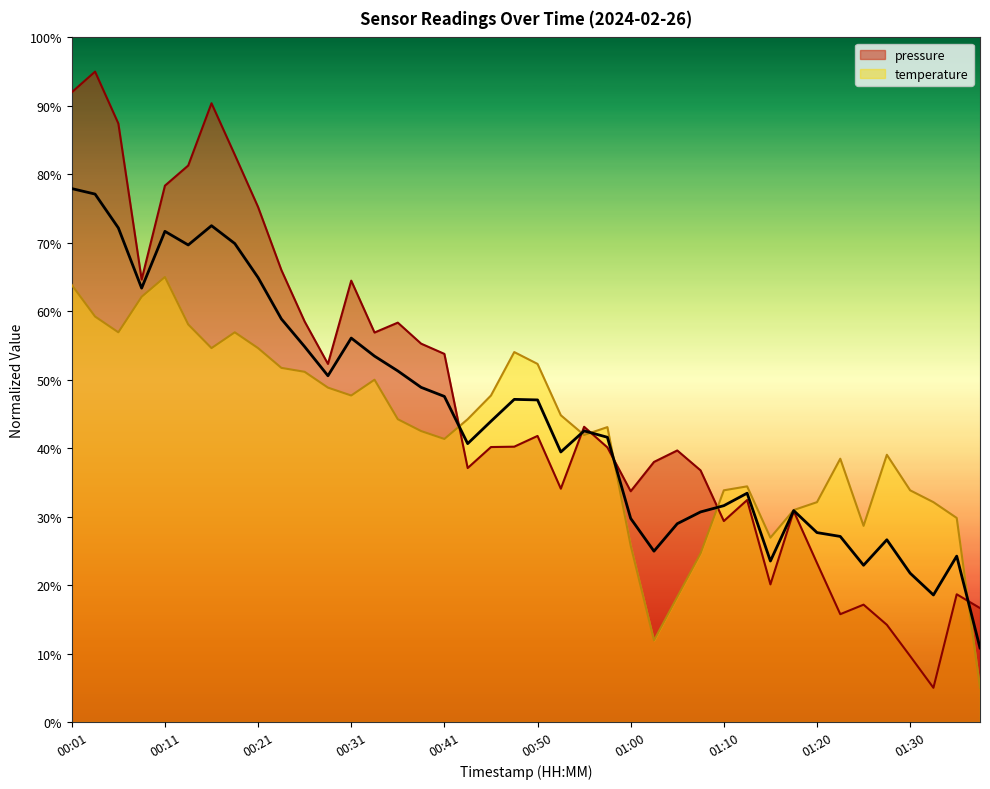

What is the minimum value for temperature?

5.0